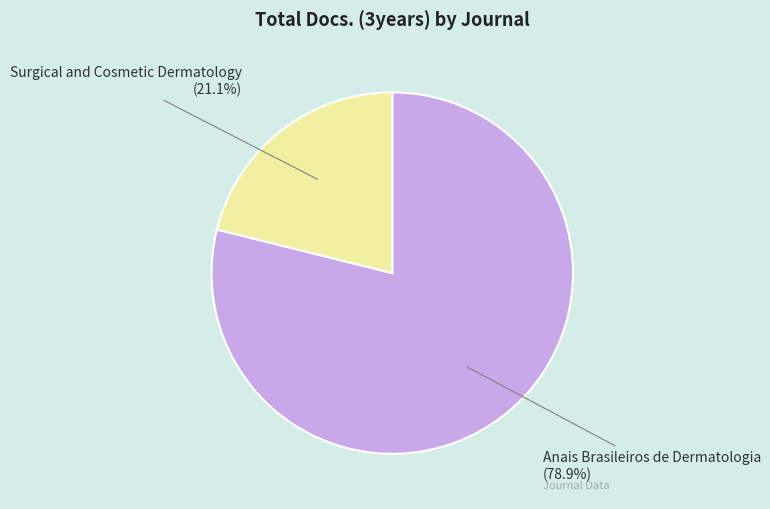

What percentage is NOT represented by Anais Brasileiros de Dermatologia?

21.1%